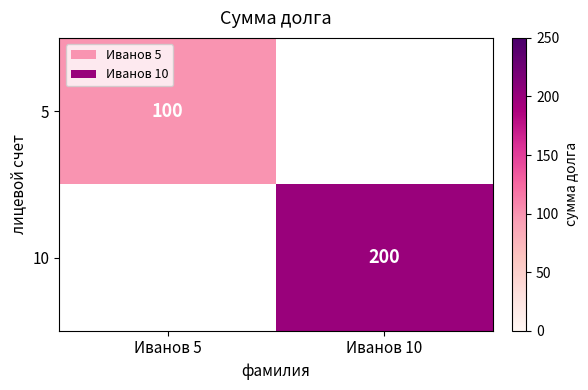

Is it true that 10 equals 200 at Иванов 10?

True